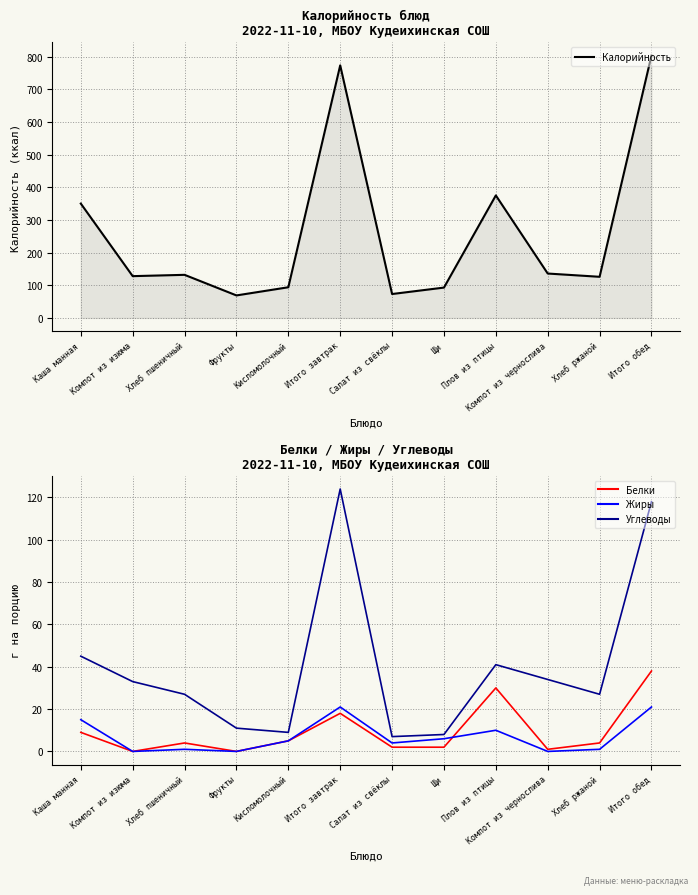

What are all the series names shown in the legend?

Калорийность, Белки, Жиры, Углеводы